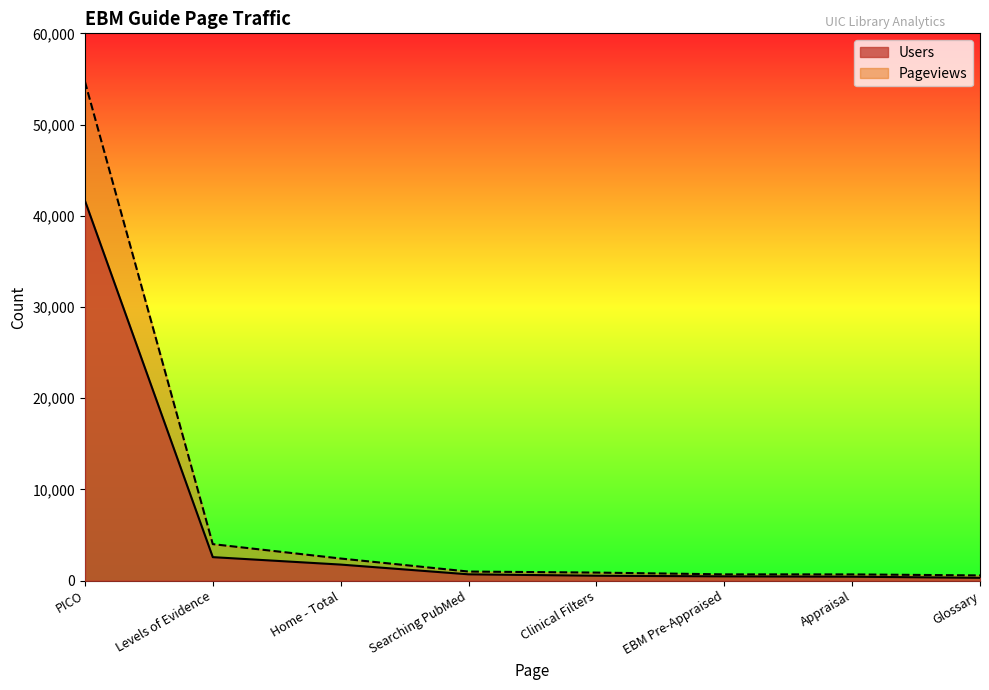

Is it true that Users equals 41673 at PICO?

True